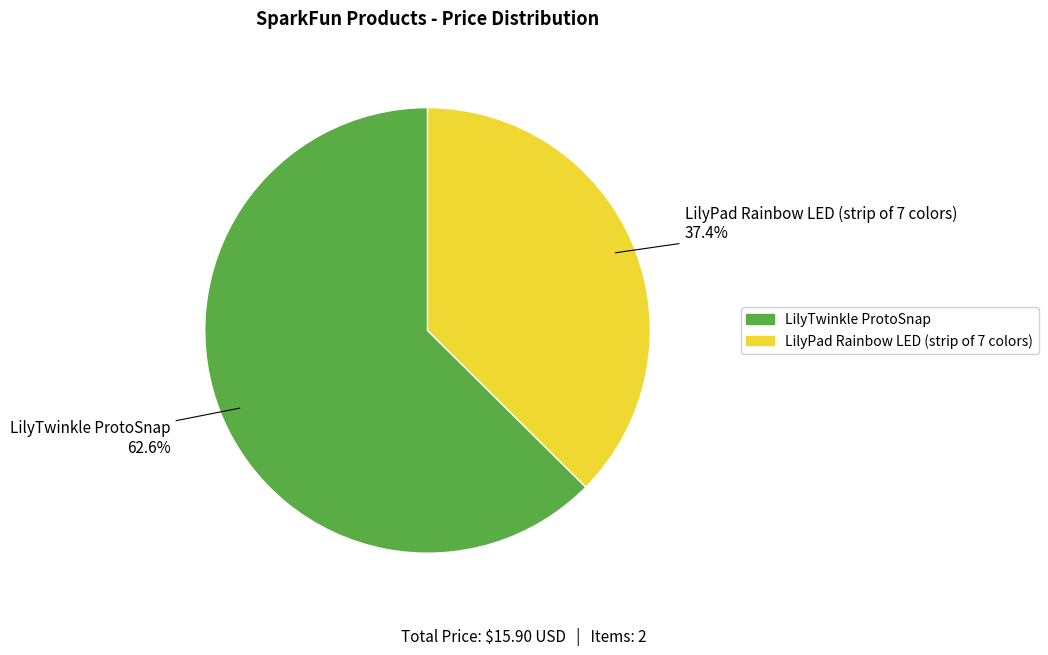

What percentage is NOT represented by LilyPad Rainbow LED (strip of 7 colors)?

62.6%